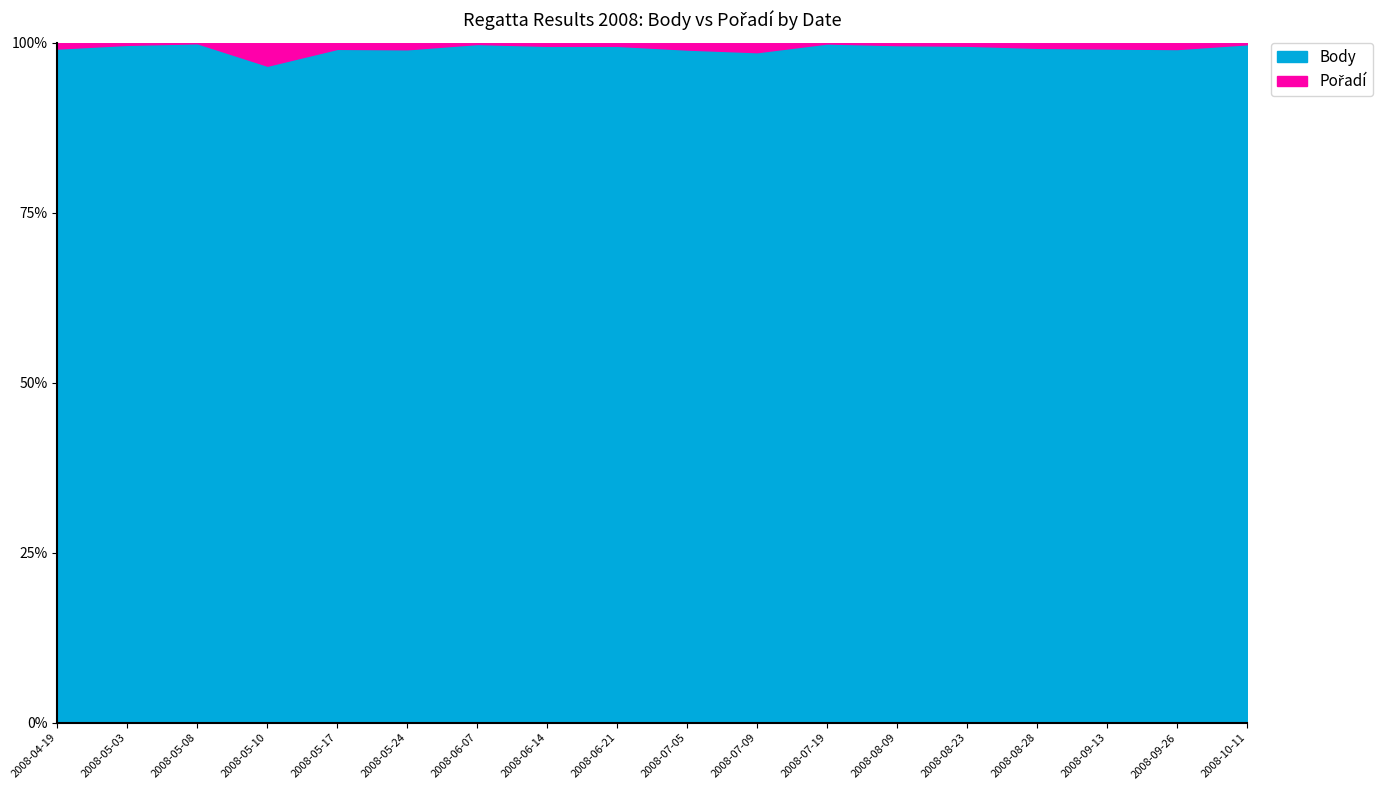

What is the highest value of the Body series?

99.9